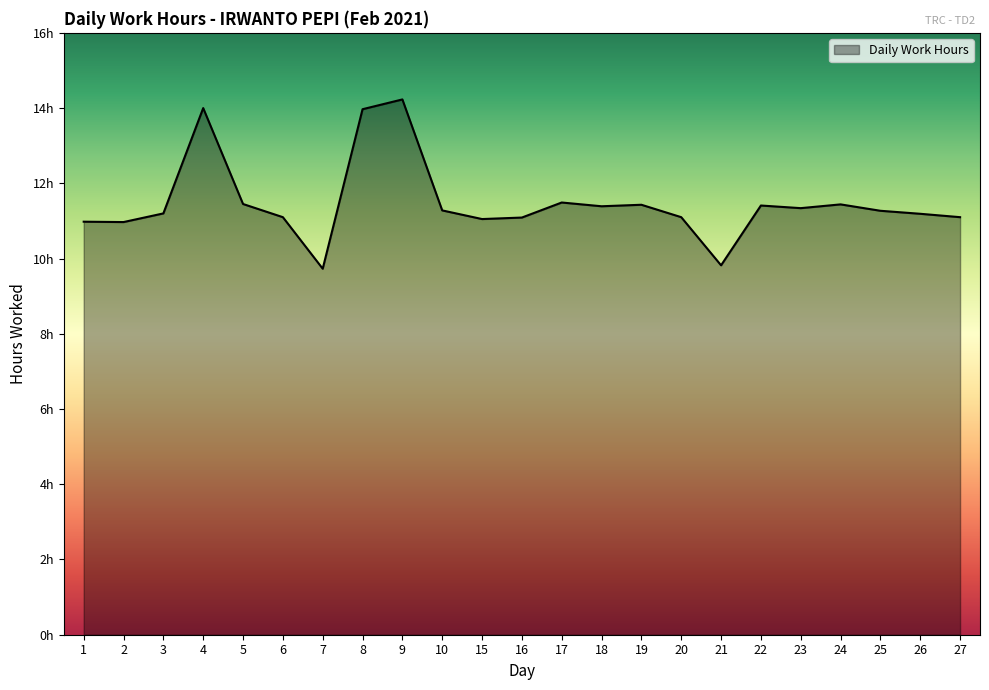

At which category does the chart reach its peak across all series?

9